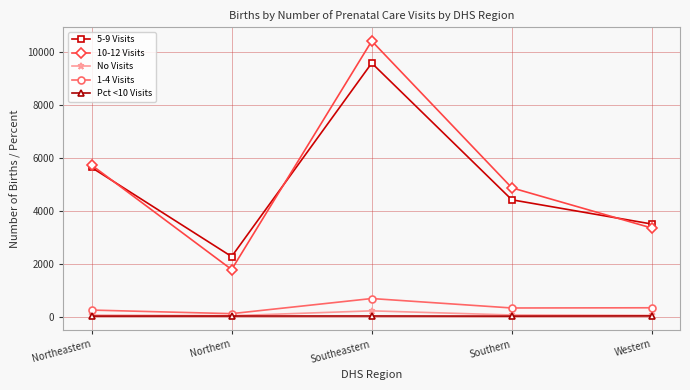

What value does the 5-9 Visits series have at Northern?

2266.0